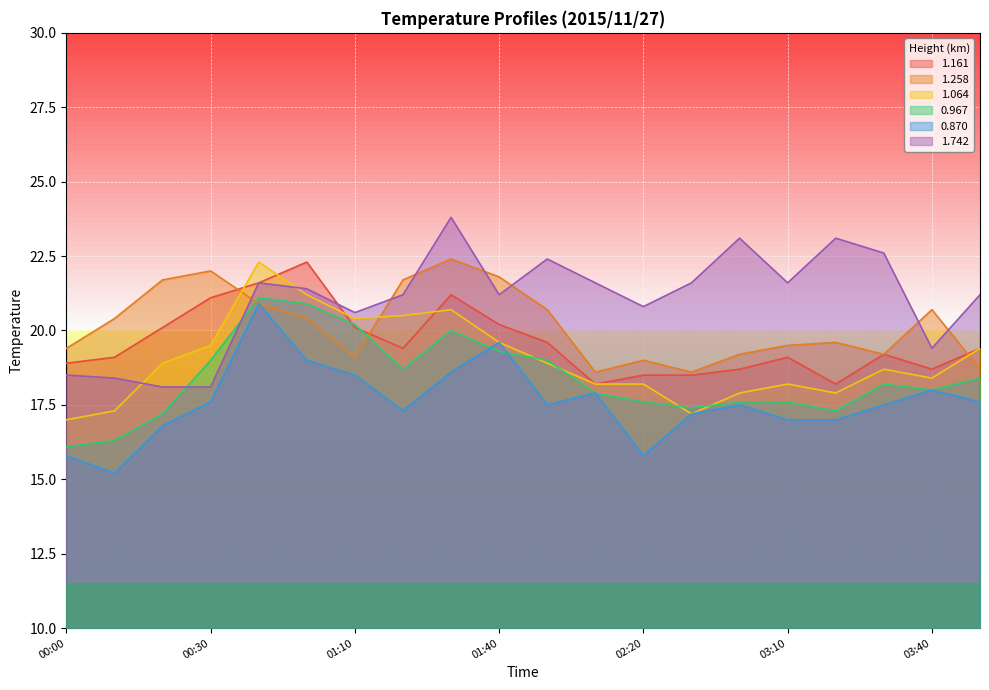

How many lines are shown in the chart?

6